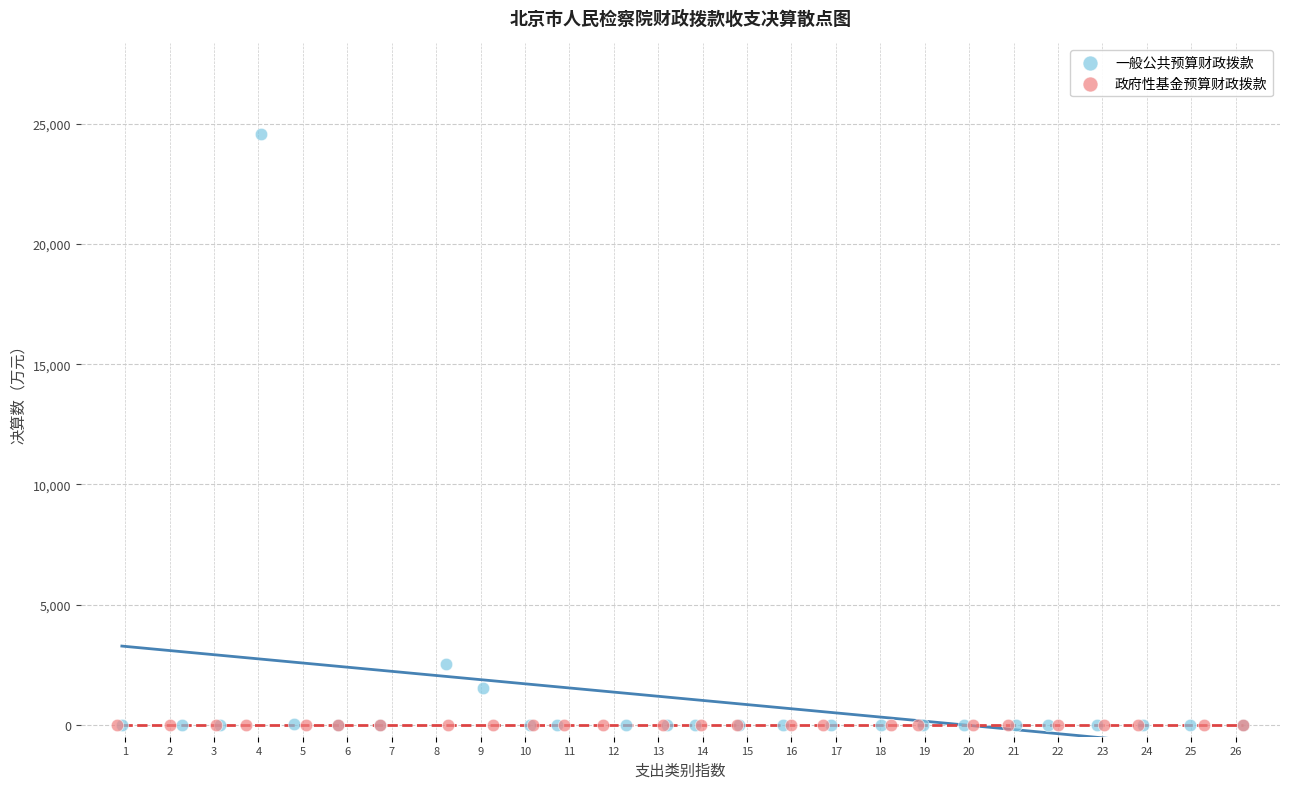

Which series contains the highest Y value?

一般公共预算财政拨款